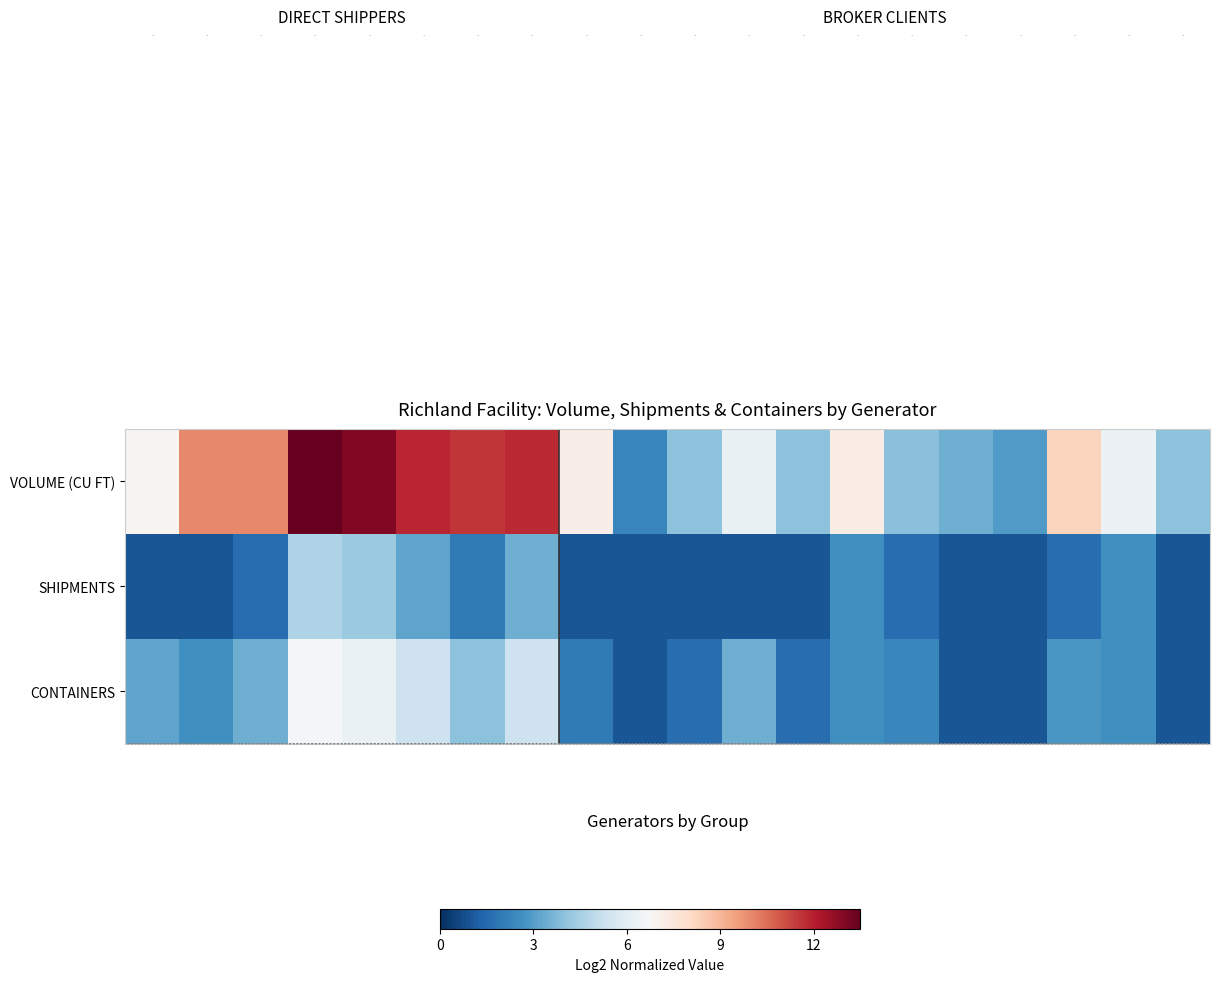

What is the smallest value displayed?

1.0